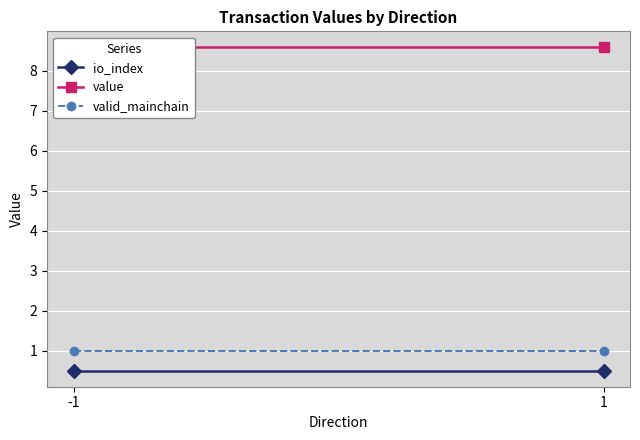

What is the maximum value for valid_mainchain?

1.0